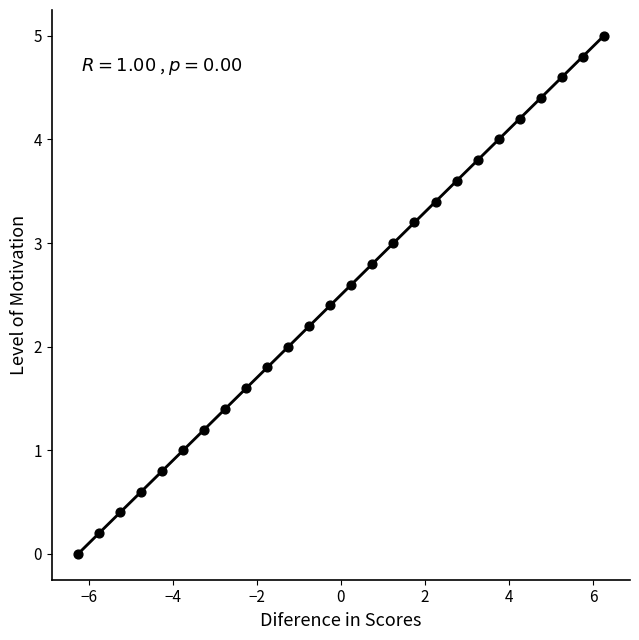

List the coordinates of all points as (X, Y) pairs, reading left to right.

(-6.3, 0.0)  (-5.8, 0.2)  (-5.3, 0.4)  (-4.8, 0.6)  (-4.3, 0.8)  (-3.8, 1.0)  (-3.3, 1.2)  (-2.8, 1.4)  (-2.3, 1.6)  (-1.8, 1.8)  (-1.3, 2.0)  (-0.8, 2.2)  (-0.3, 2.4)  (0.2, 2.6)  (0.7, 2.8)  (1.2, 3.0)  (1.7, 3.2)  (2.2, 3.4)  (2.7, 3.6)  (3.2, 3.8)  (3.7, 4.0)  (4.2, 4.2)  (4.7, 4.4)  (5.2, 4.6)  (5.7, 4.8)  (6.2, 5.0)